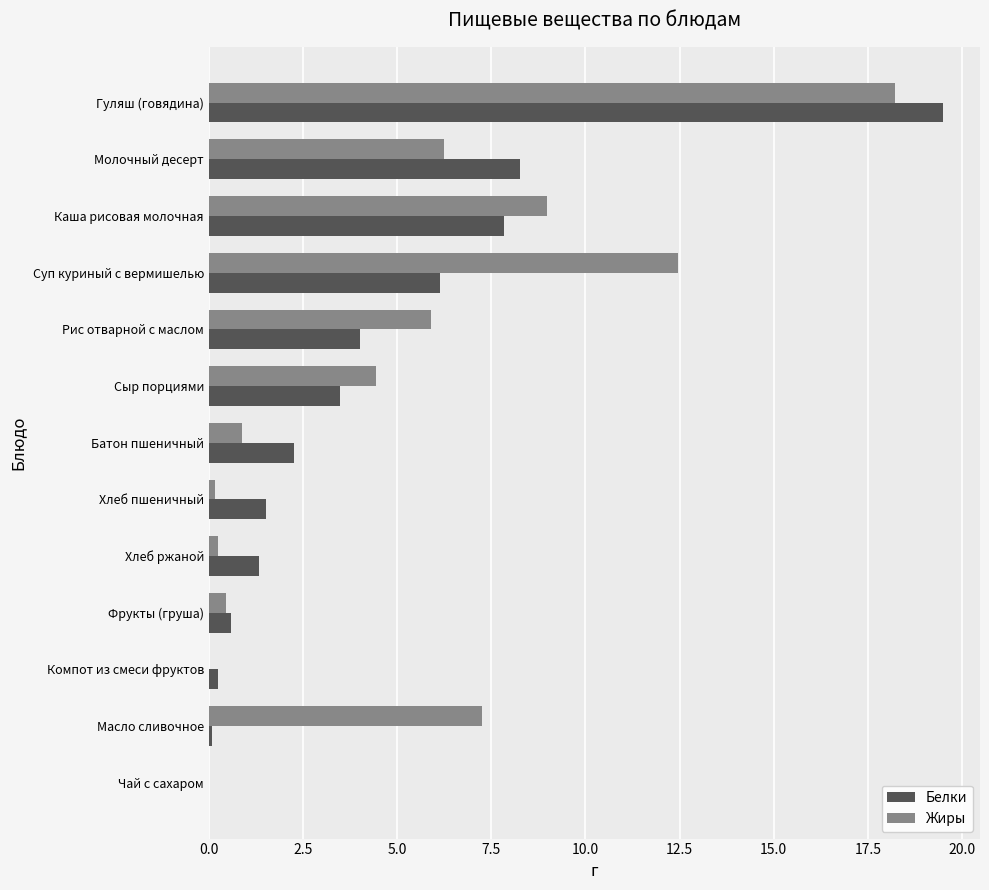

What is the sum of all Жиры values?

65.2